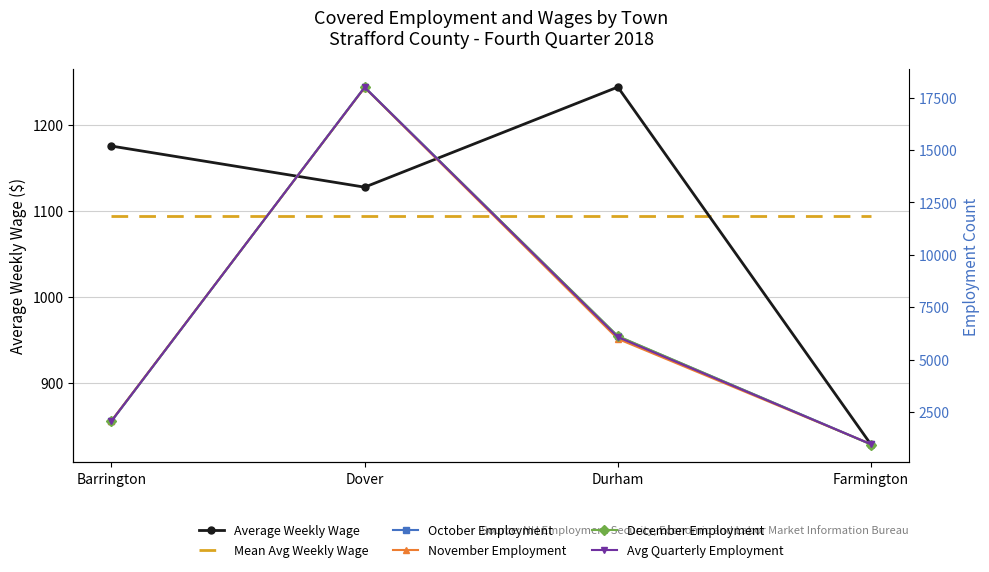

Reading left to right, list all the values displayed in this chart.

Average Weekly Wage: 1175.3	1127.5	1244.0	827.9
Mean Avg Weekly Wage: 1093.7	1093.7	1093.7	1093.7
October Employment: 2064.0	17999.0	6117.0	974.0
November Employment: 2094.0	17973.0	5993.0	973.0
December Employment: 2077.0	17978.0	6128.0	957.0
Avg Quarterly Employment: 2078.0	17983.0	6079.0	968.0